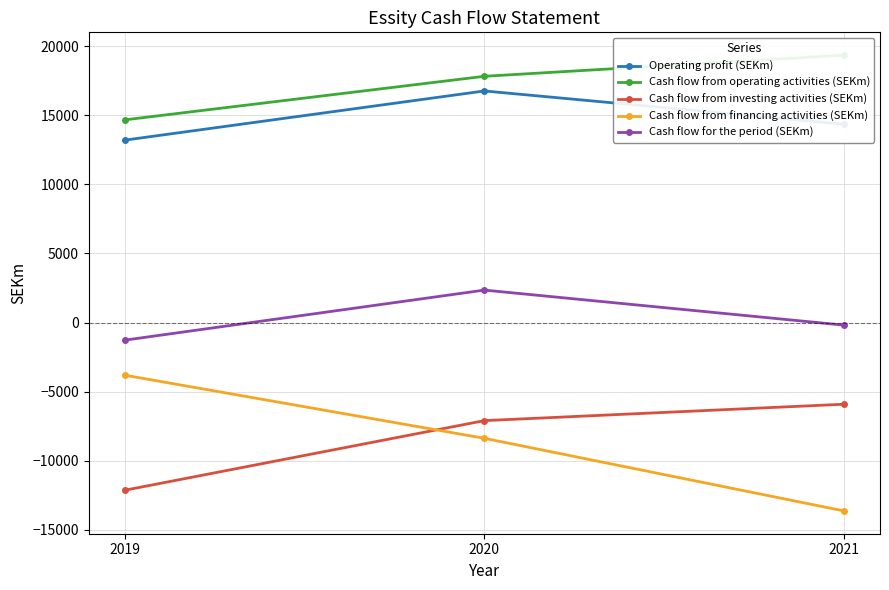

What is the average value of the Cash flow from operating activities (SEKm) series?

17279